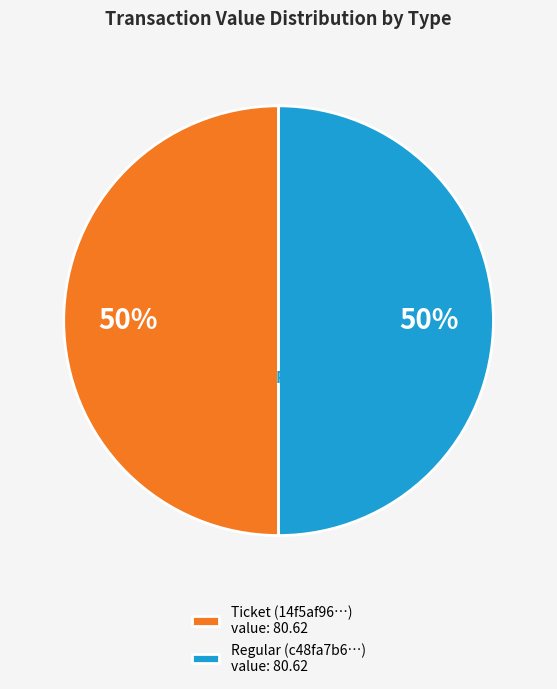

To the nearest percent, what is the combined percentage of Ticket (14f5af96…) value: 80.62 and Regular (c48fa7b6…) value: 80.62?

100%